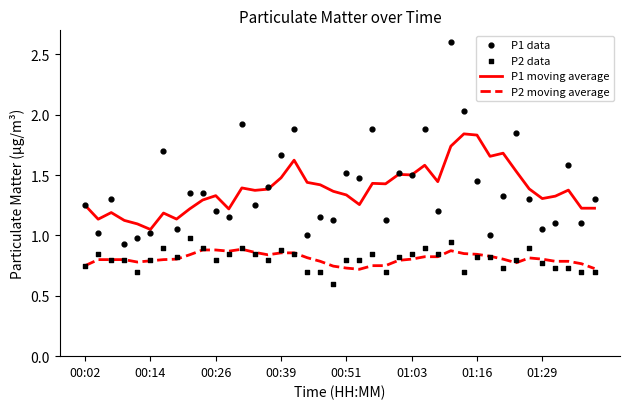

Which series has the largest total across all categories?

P1 data